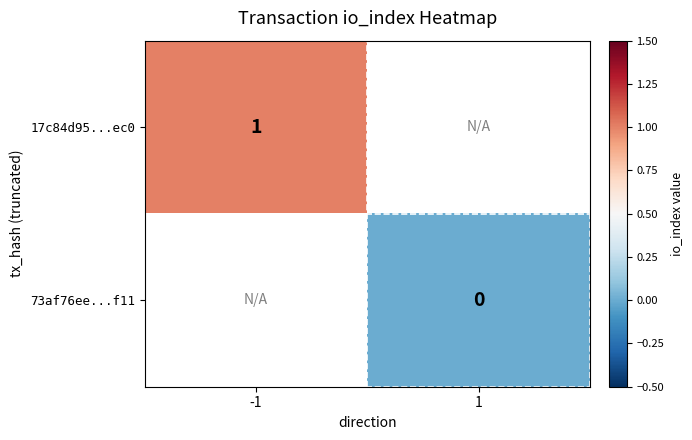

The 17c84d95...ec0 series shows 0 at -1. True or false?

False